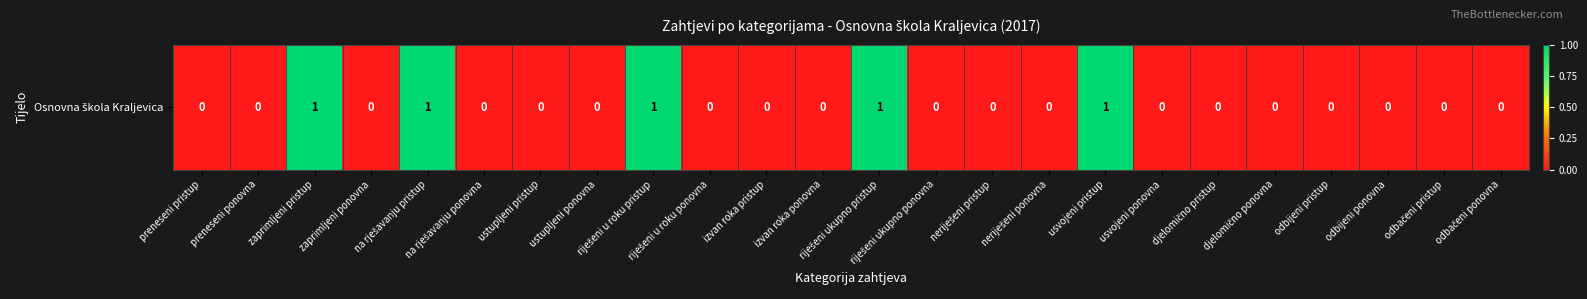

Which has a higher value, riješeni ukupno pristup or na rješavanju ponovna?

riješeni ukupno pristup